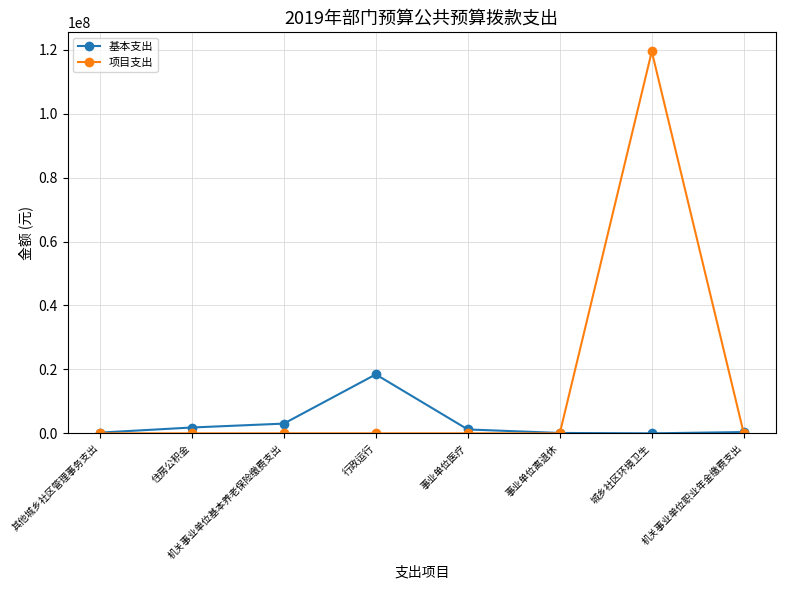

Which series has the widest spread of values?

项目支出